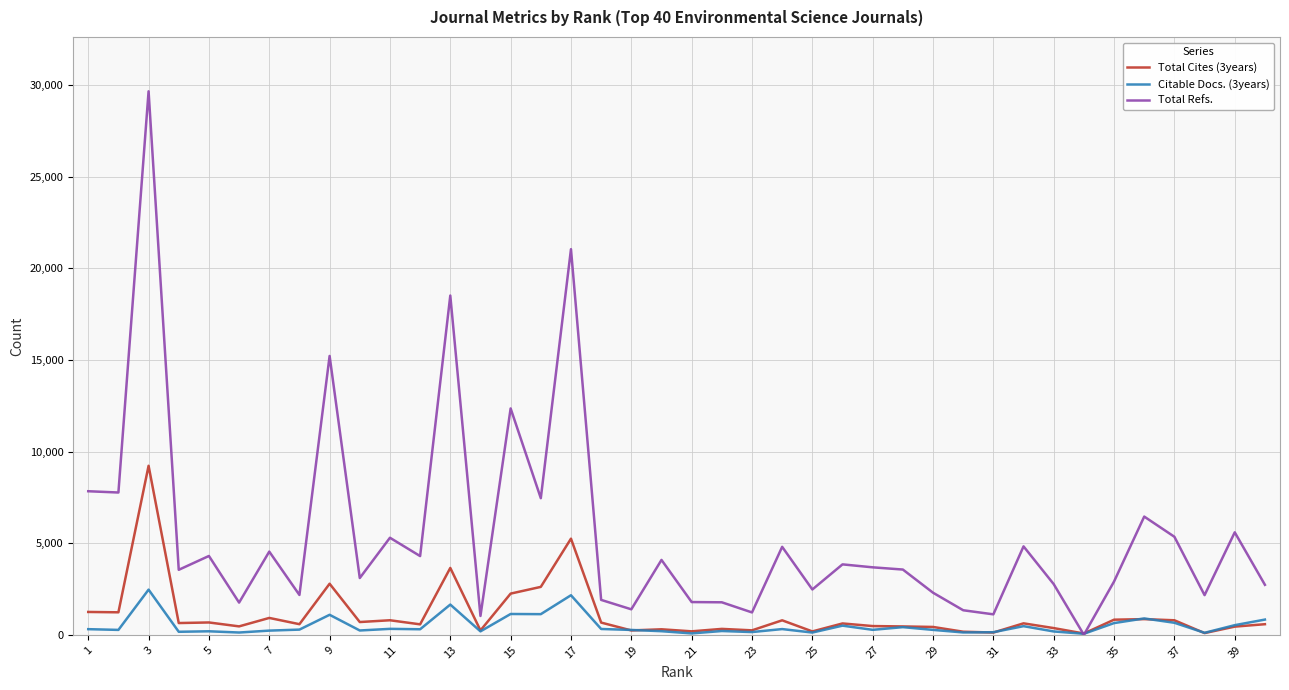

How many times do Citable Docs. (3years) and Total Refs. cross each other?

2